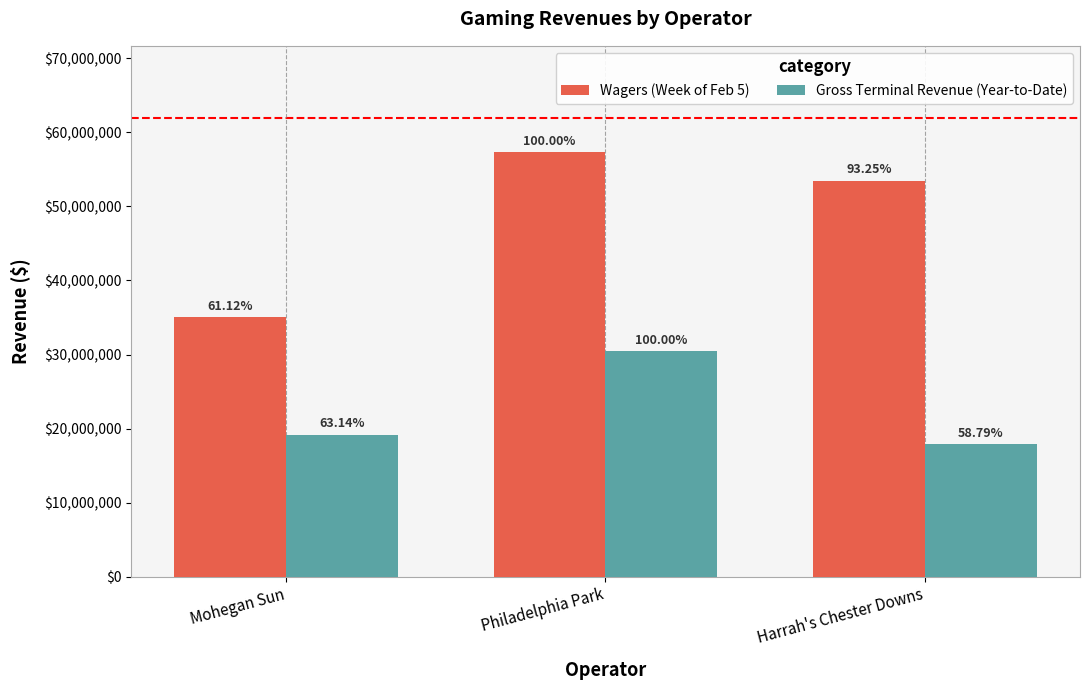

What position from the left is Philadelphia Park?

2